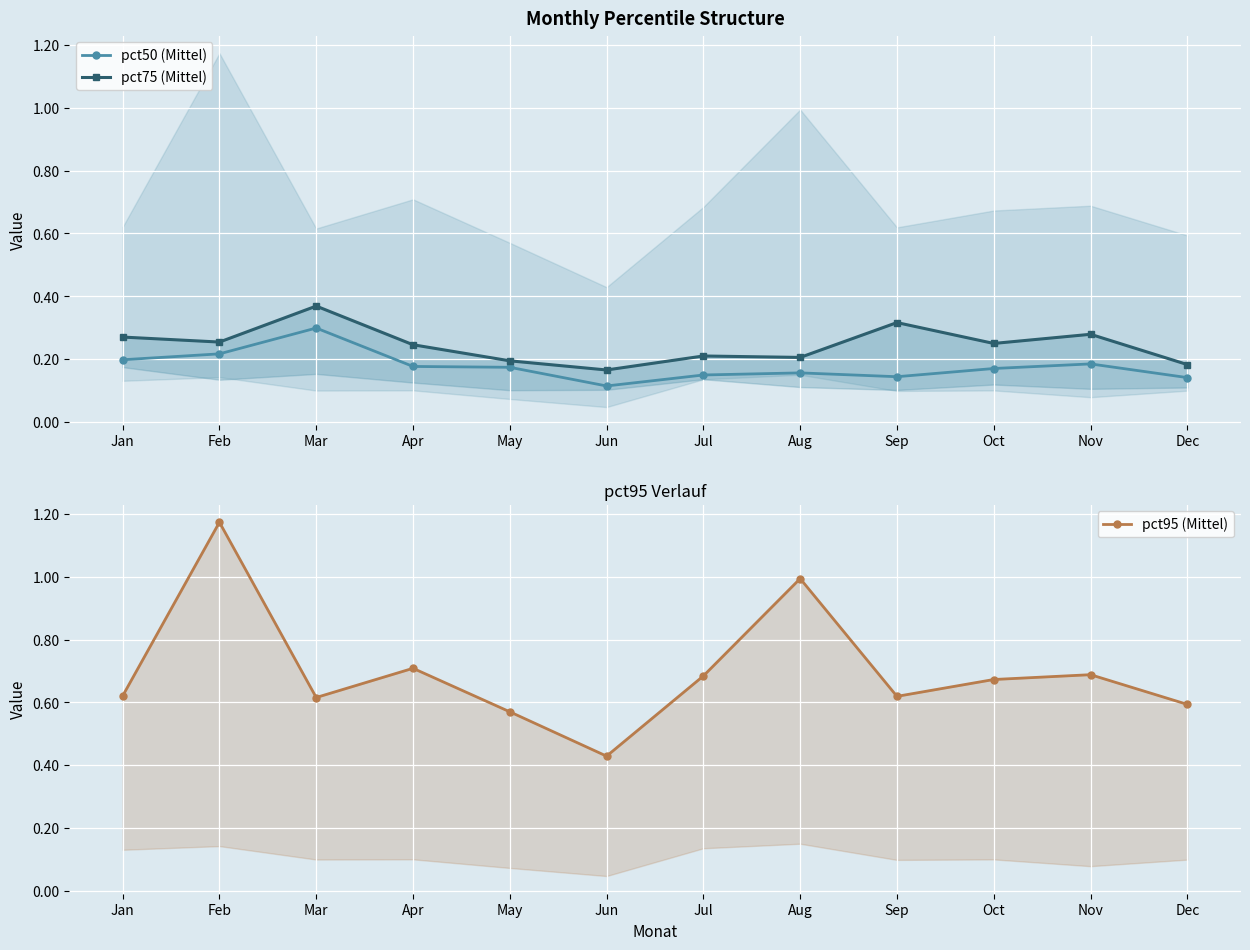

True or false: pct50 (Mittel) has a value of 0.1 at Sep.

True